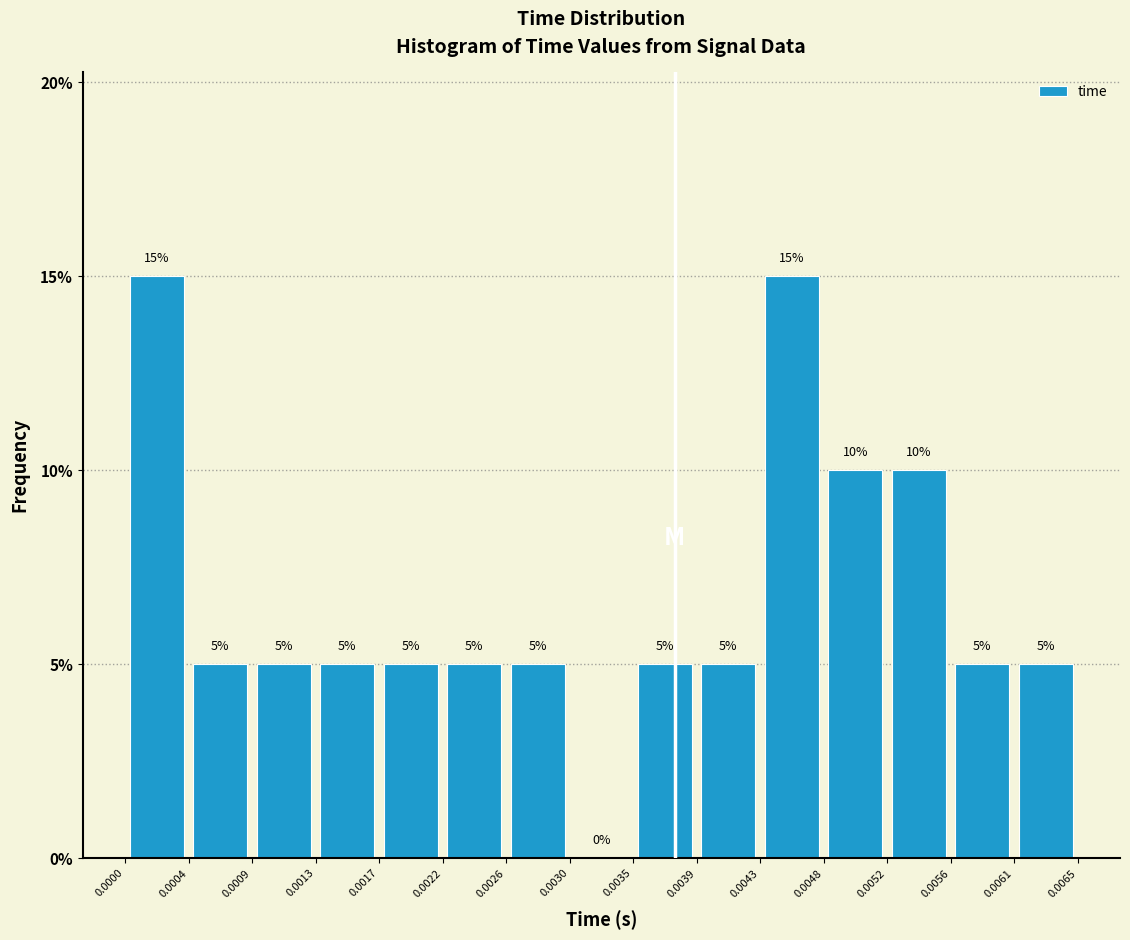

Reading left to right, transcribe this chart: for each bar, give the range it covers on the x-axis and its height.

0.0000 to 0.0004: 15
0.0004 to 0.0009: 5
0.0009 to 0.0013: 5
0.0013 to 0.0017: 5
0.0017 to 0.0022: 5
0.0022 to 0.0026: 5
0.0026 to 0.0030: 5
0.0030 to 0.0035: 0
0.0035 to 0.0039: 5
0.0039 to 0.0043: 5
0.0043 to 0.0048: 15
0.0048 to 0.0052: 10
0.0052 to 0.0056: 10
0.0056 to 0.0061: 5
0.0061 to 0.0065: 5